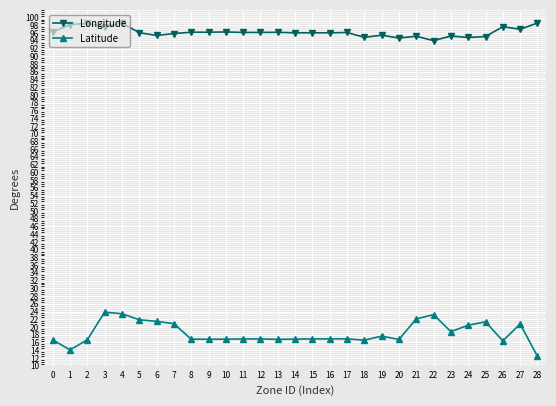

Read the Longitude value at 11.

96.2